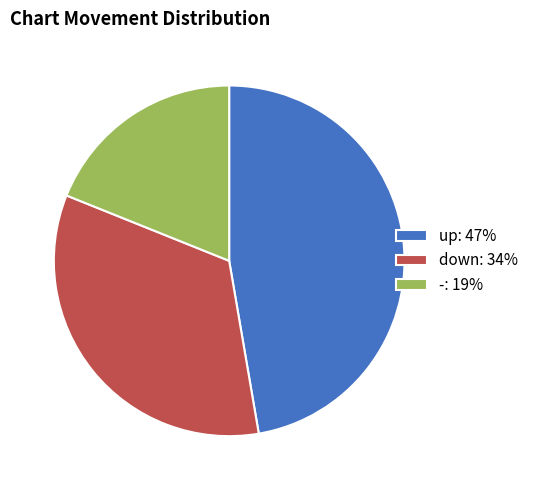

Between down and -, which is larger?

down